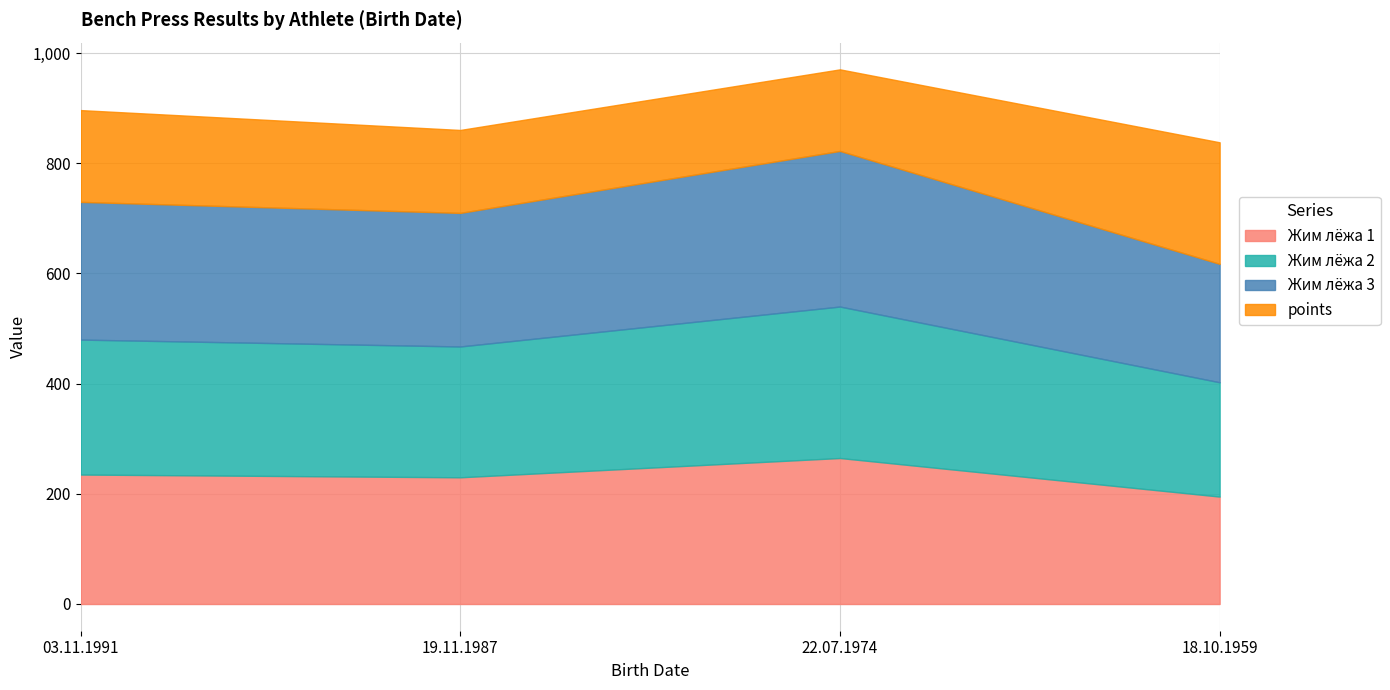

Is it true that points equals 215.7 at 19.11.1987?

False